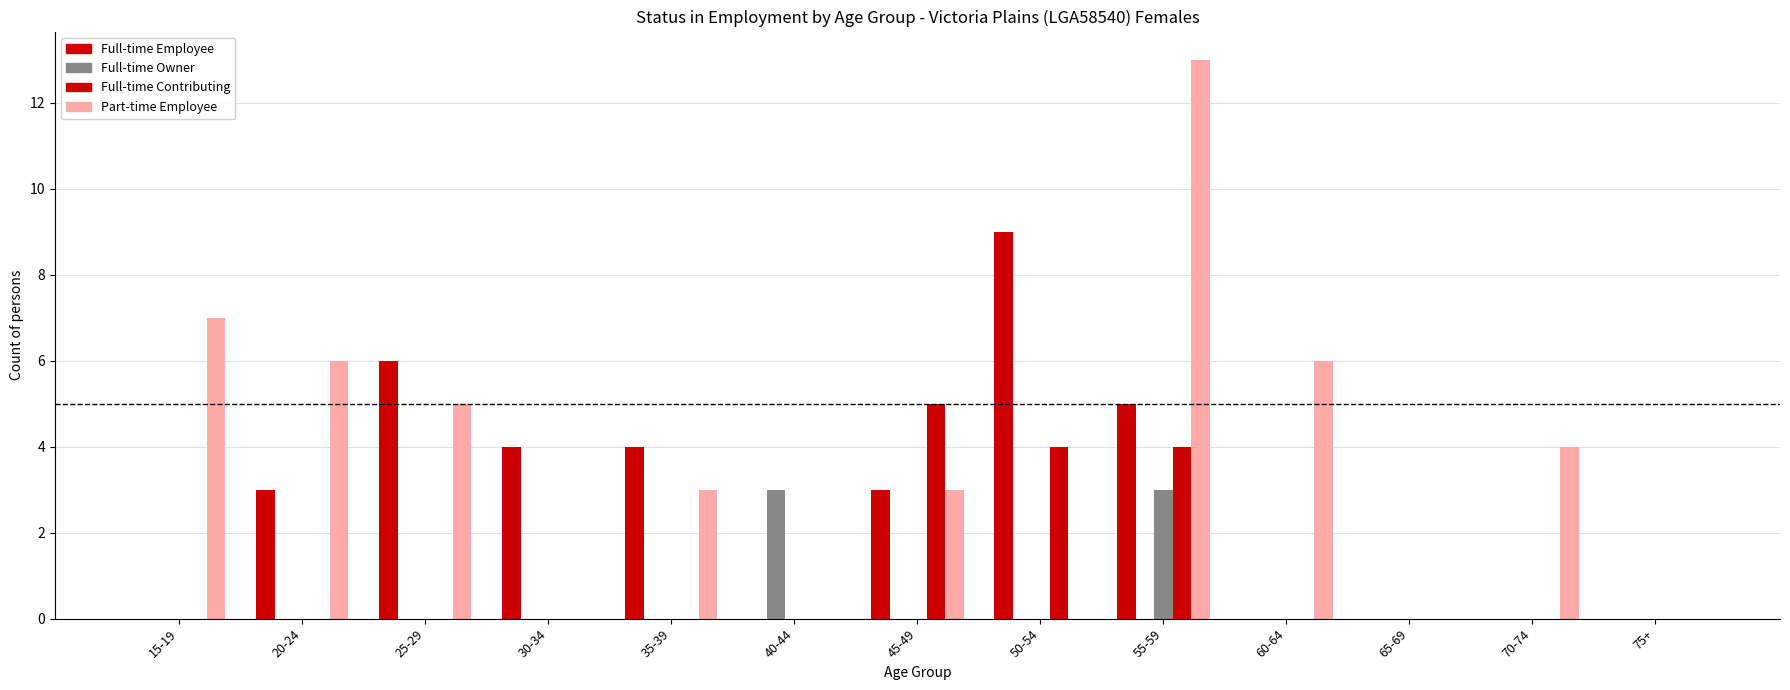

Which has a higher value, 15-19 or 35-39?

35-39